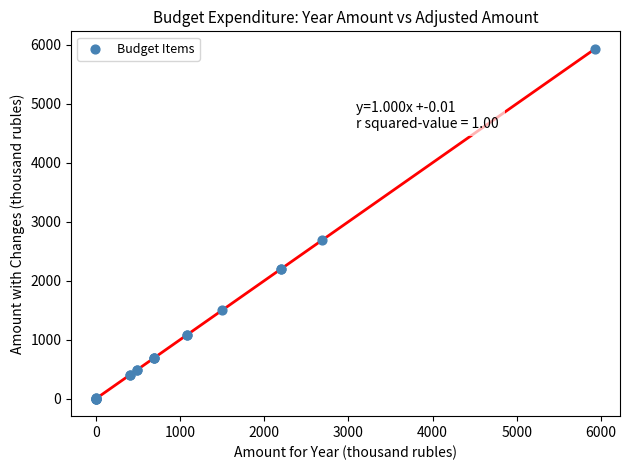

What Y value in the scatter plot is closest to 2965?

2689.6